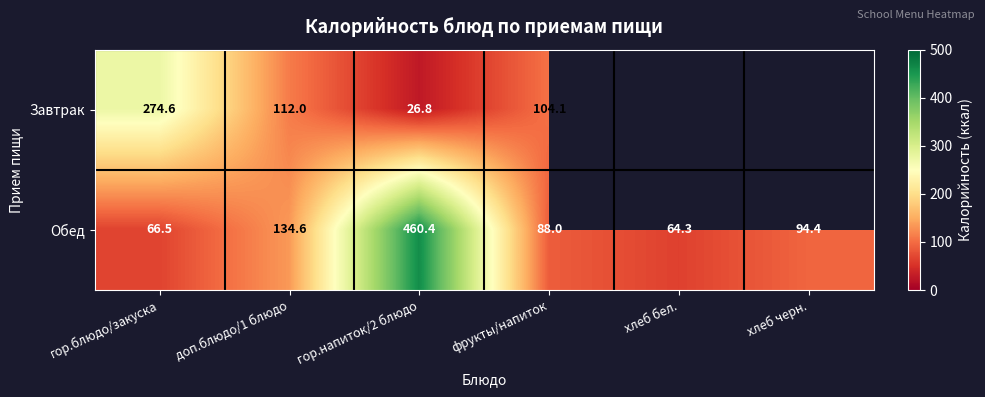

Is it true that Завтрак equals 22.4 at доп.блюдо/1 блюдо?

False